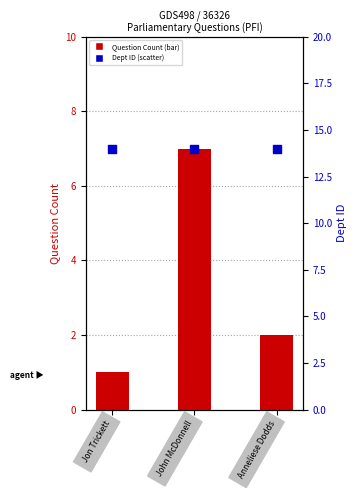

Which series reaches the maximum Y coordinate?

Dept ID